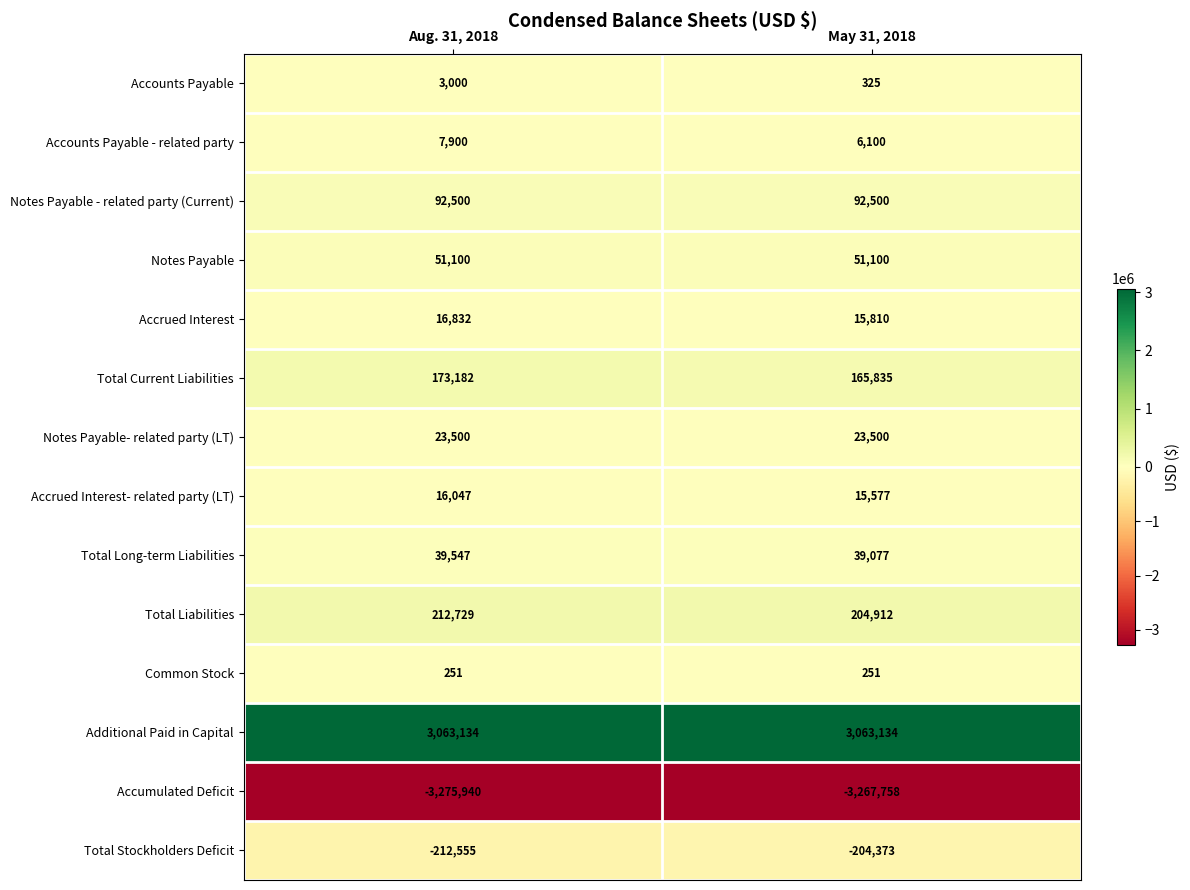

At which label is Accounts Payable closest to 1662?

May 31, 2018